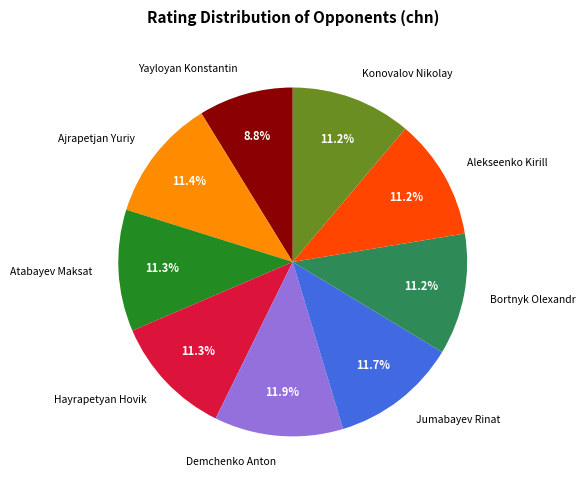

How much of the chart is everything except Ajrapetjan Yuriy?

88.6%